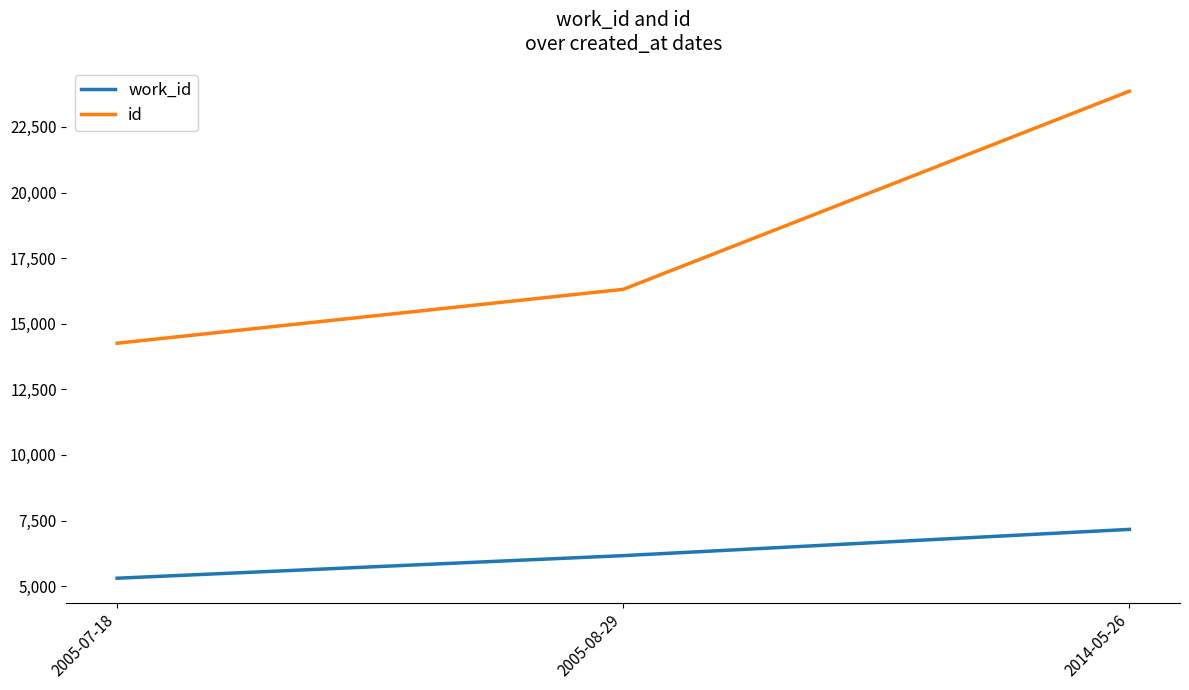

Which series has the largest range (max minus min)?

id